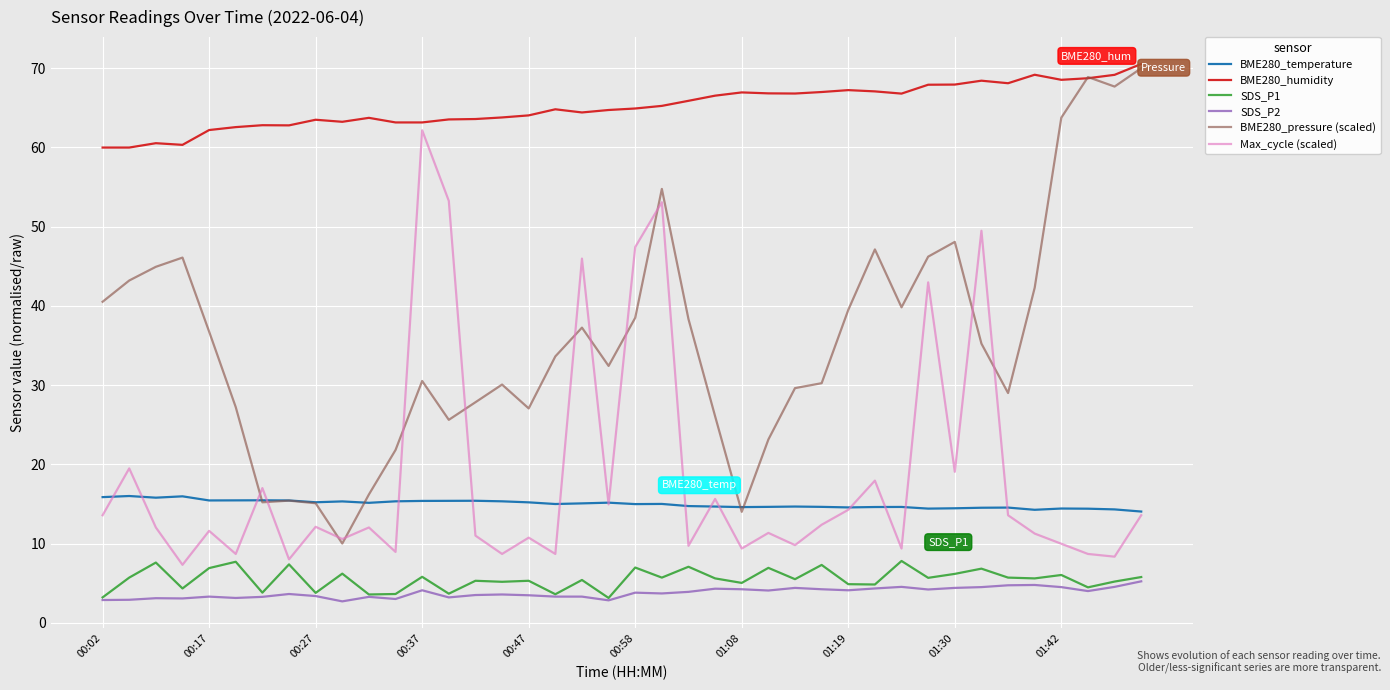

What is the maximum value shown in the chart?

70.5